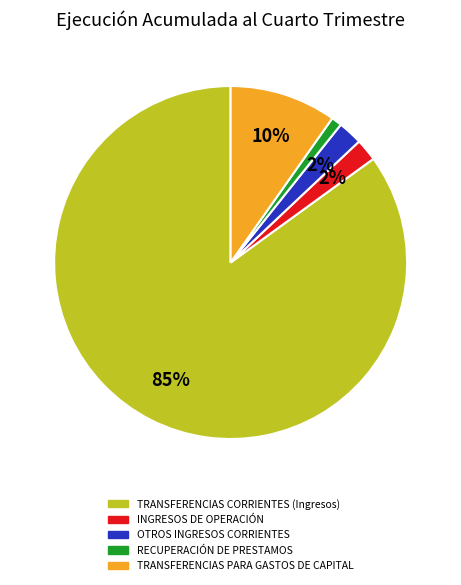

Which has a higher value, RECUPERACIÓN DE PRESTAMOS or OTROS INGRESOS CORRIENTES?

OTROS INGRESOS CORRIENTES